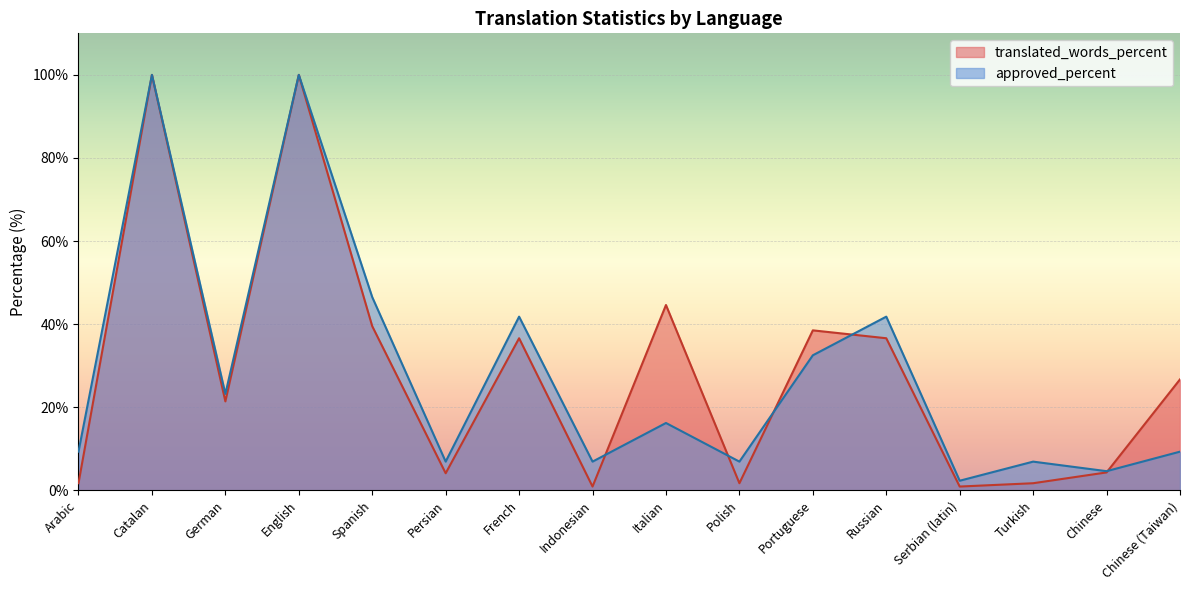

How many data points does each series have?

16